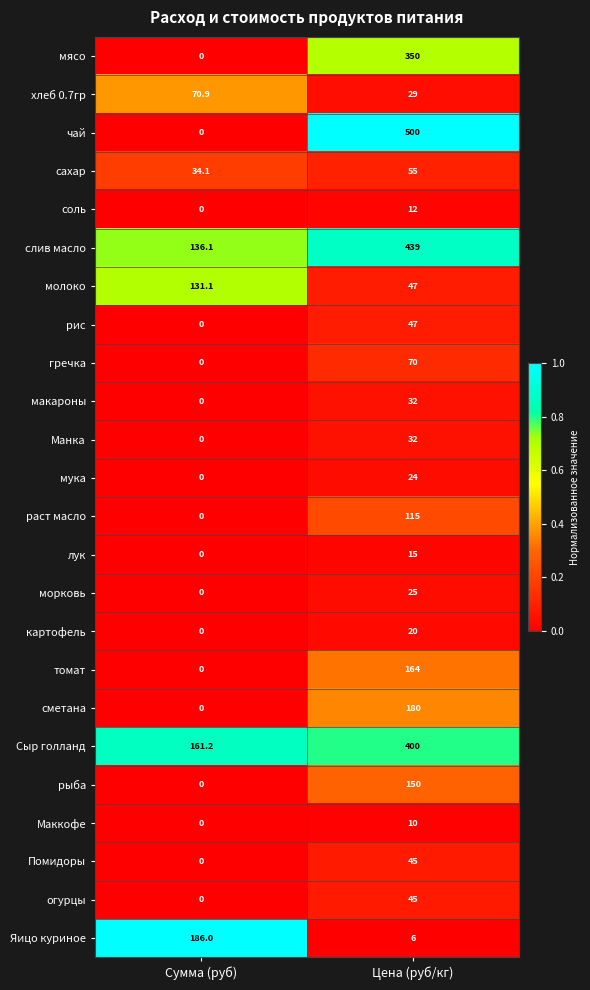

Is it true that слив масло equals 580.7 at Цена (руб/кг)?

False